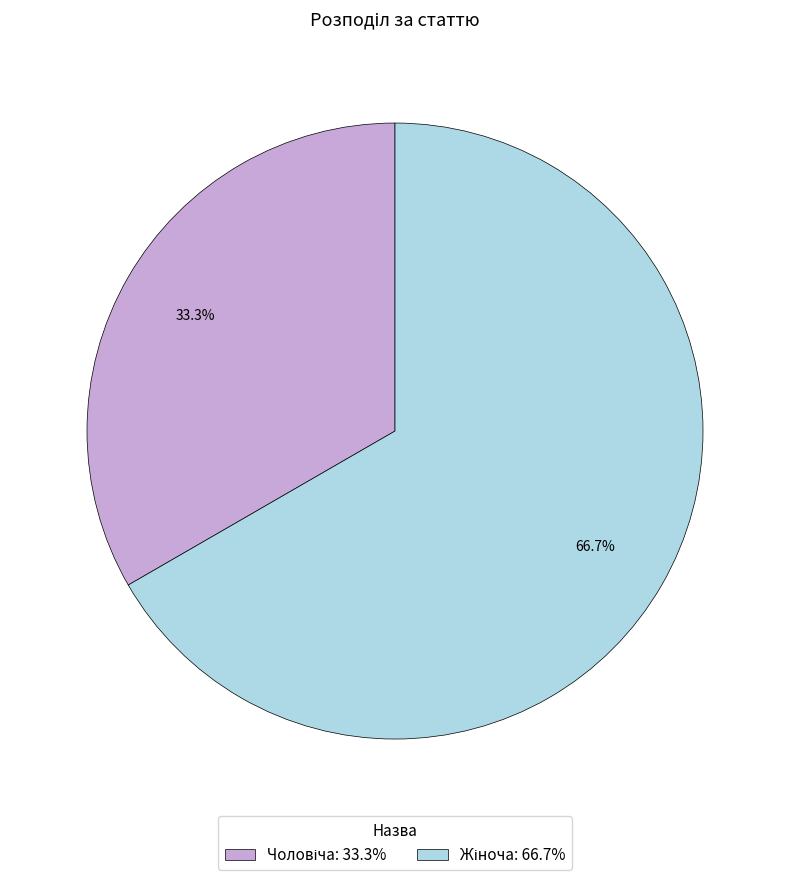

Does any single category account for the majority?

Yes